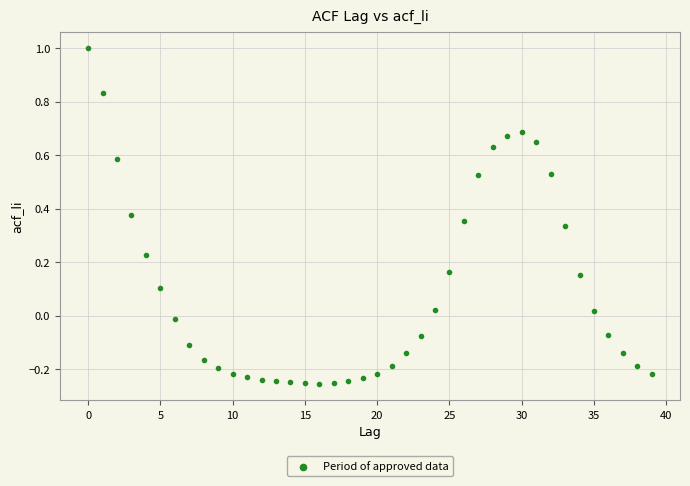

What is the range of Y values (max minus min)?

1.3